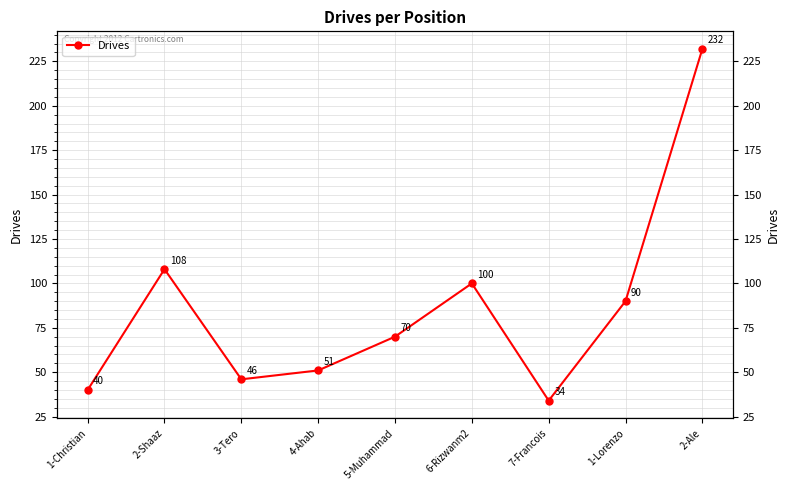

What is the change in value from 2-Shaaz to 6-Rizwanm2?

-8